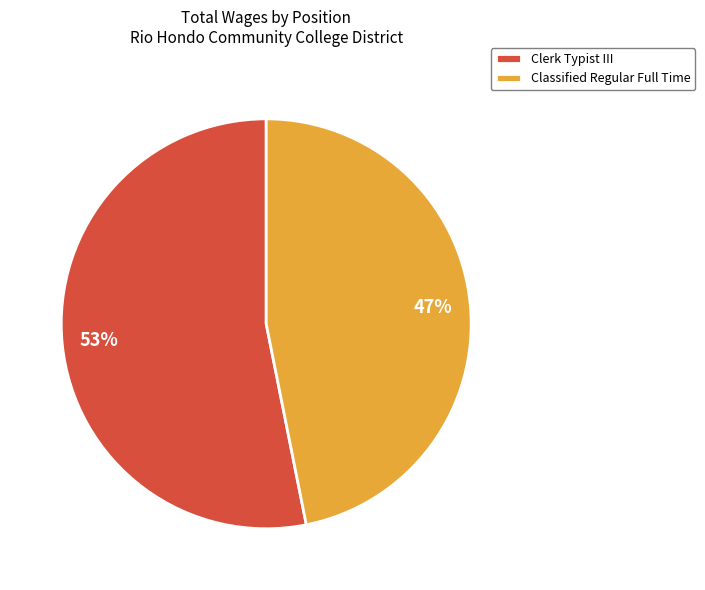

What percentage is the Classified Regular Full Time slice, to the nearest percent?

47%